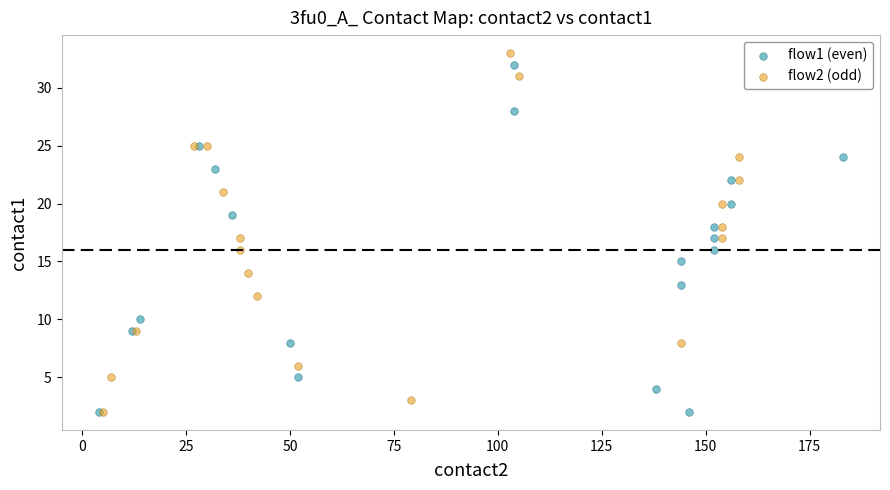

Which series contains the highest Y value?

flow2 (odd)